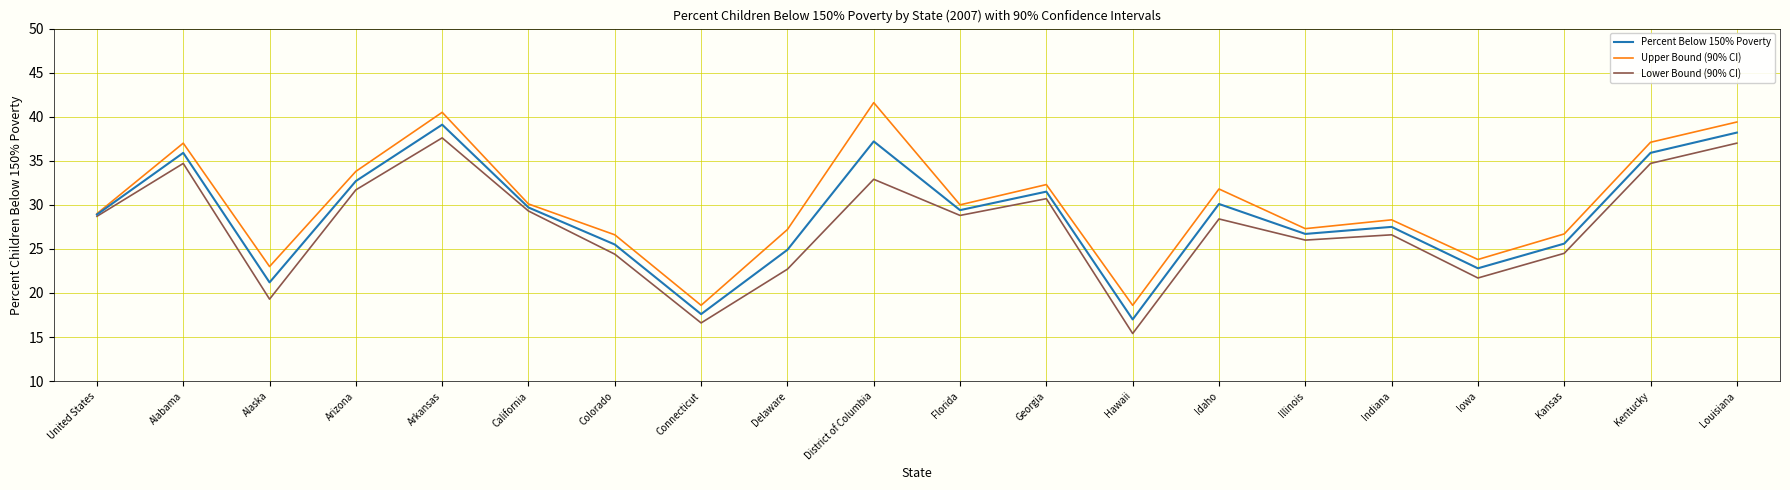

At which category is the sum across all series the highest?

Arkansas